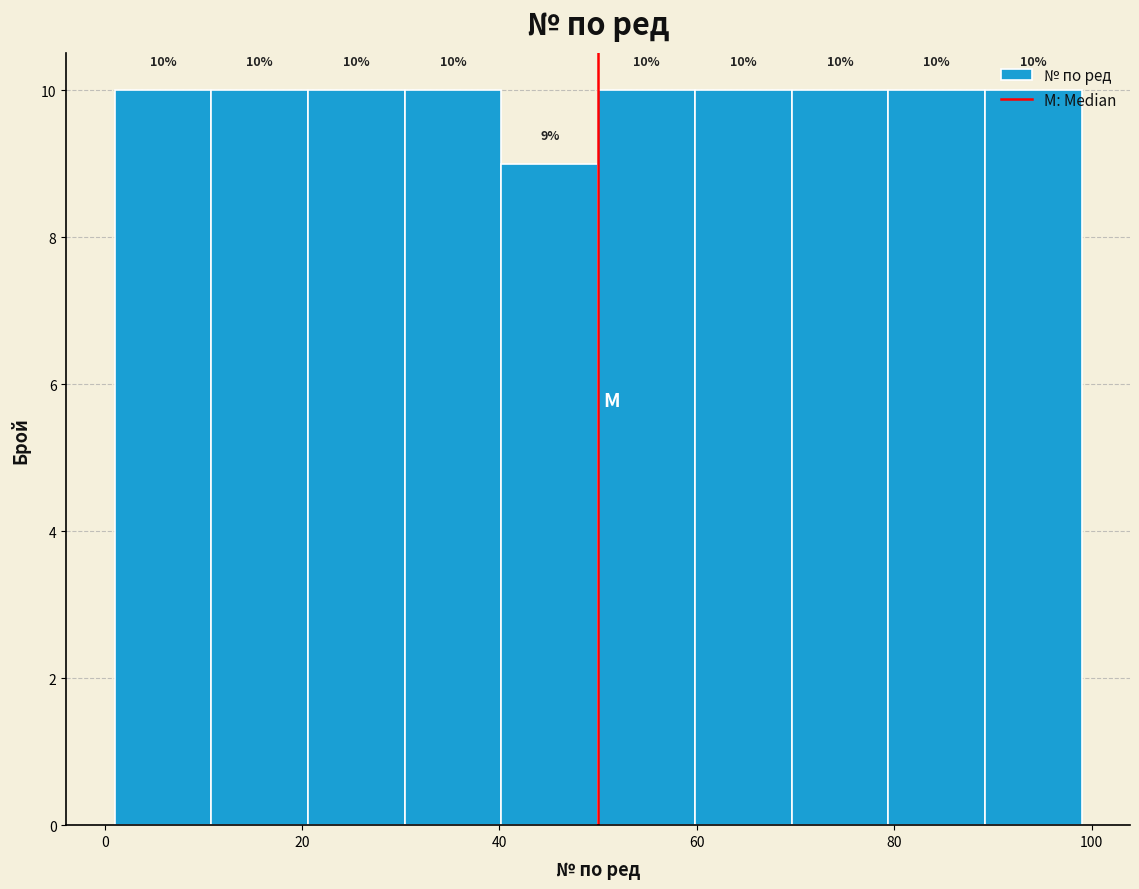

What is the height of the bar covering 40.2 to 50.0 on the x-axis? The bar edges are not printed on the chart, so give them approximately, as read against the axis.

9